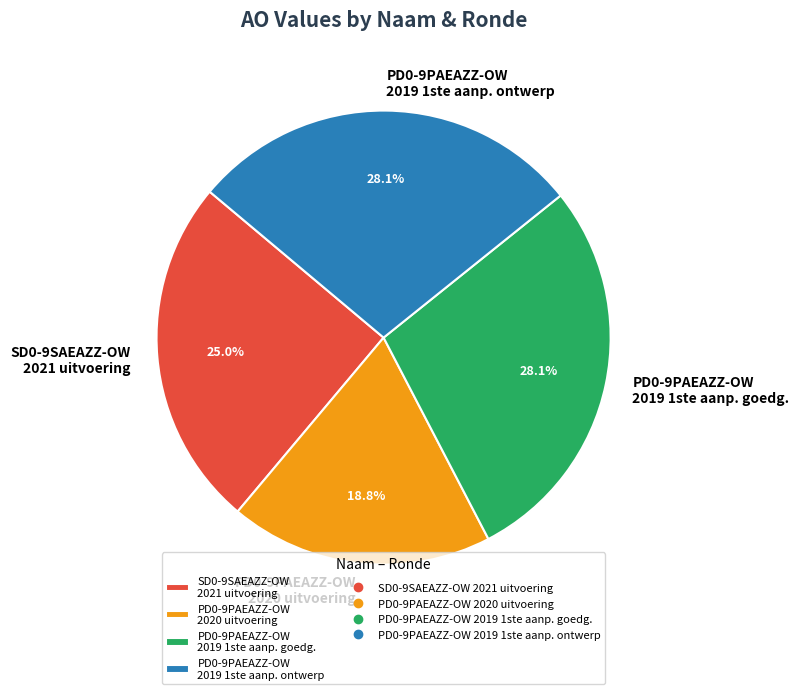

How much of the chart is everything except PD0-9PAEAZZ-OW 2019 1ste aanp. ontwerp?

71.9%